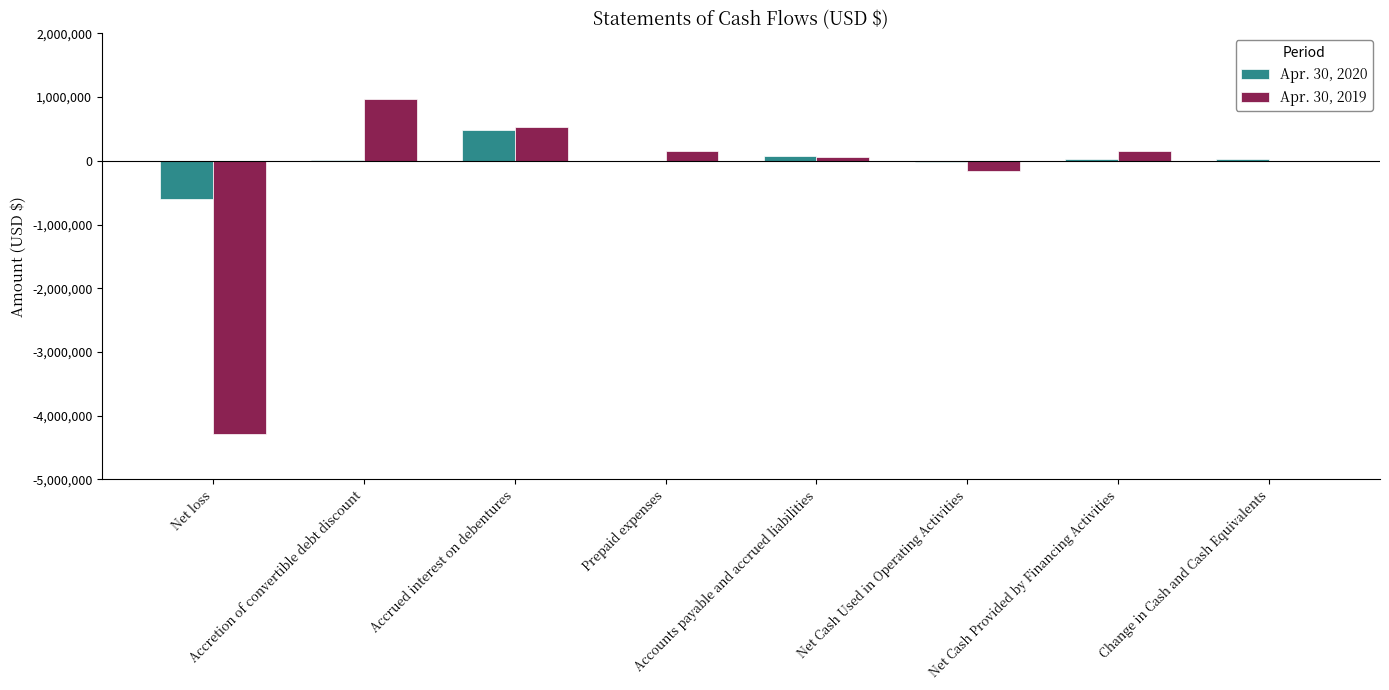

How many distinct data groups are displayed?

2